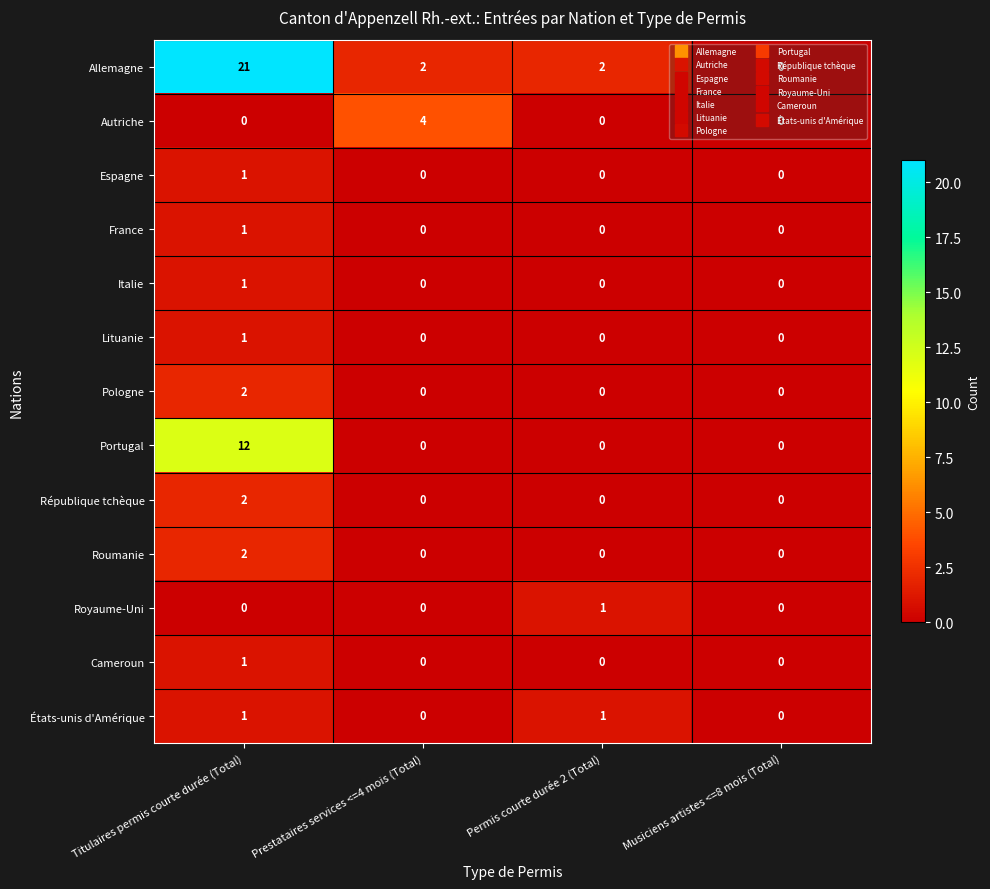

How many Portugal values are between 0 and 12?

4